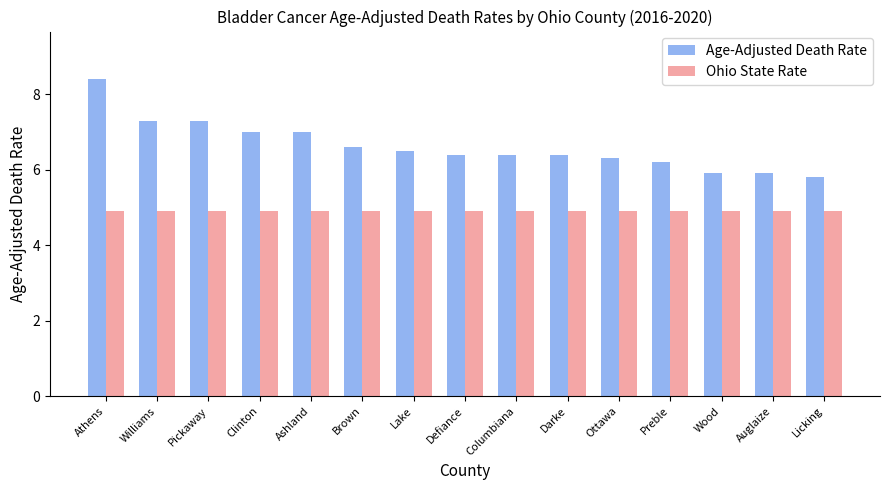

Reading left to right, extract all data points from this chart.

Age-Adjusted Death Rate: 8.4	7.3	7.3	7.0	7.0	6.6	6.5	6.4	6.4	6.4	6.3	6.2	5.9	5.9	5.8
Ohio State Rate: 4.9	4.9	4.9	4.9	4.9	4.9	4.9	4.9	4.9	4.9	4.9	4.9	4.9	4.9	4.9